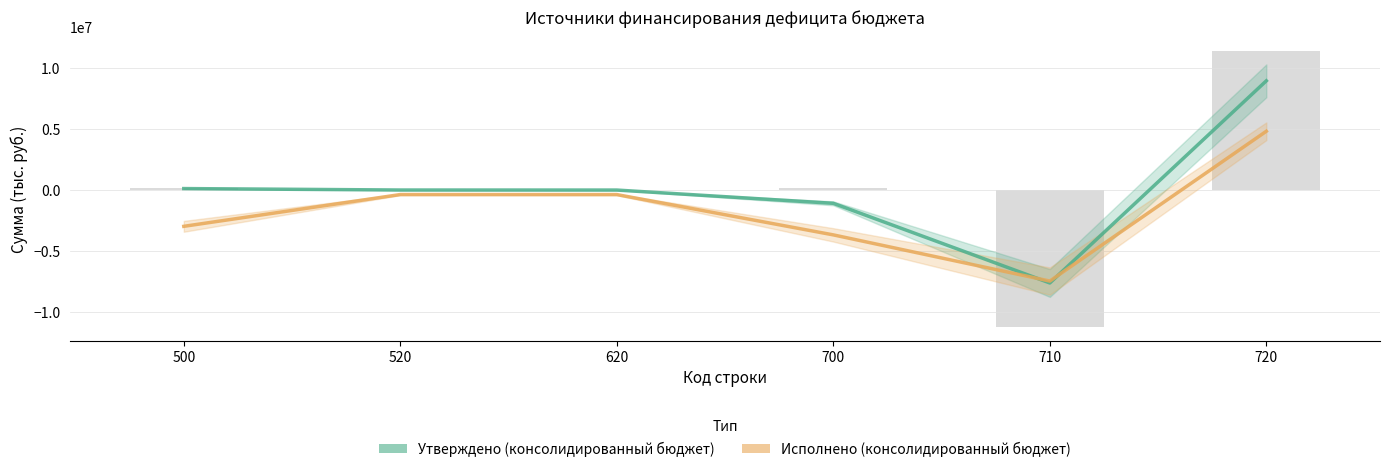

At which category is the sum across all series the highest?

720